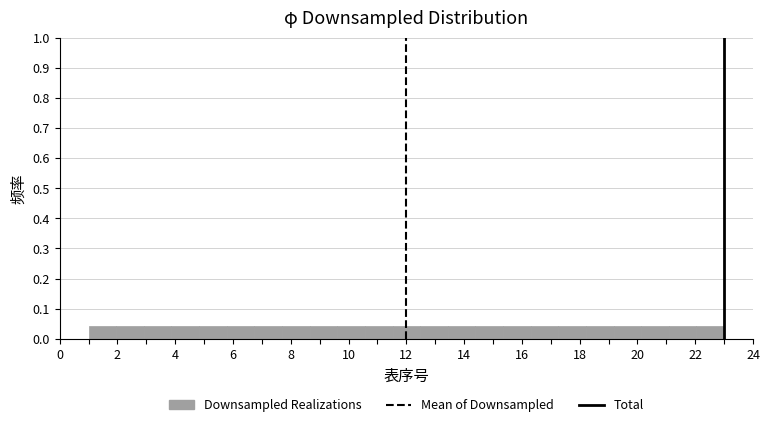

Reading left to right, transcribe this chart: for each bar, give the range it covers on the x-axis and its height. Neither the bar edges nor the heights are printed on the chart, so give them approximately, as read against the axes.

1.0 to 2.0: 0.04
2.0 to 3.0: 0.04
3.0 to 3.8: 0.04
3.8 to 4.8: 0.04
4.8 to 5.8: 0.04
5.8 to 6.8: 0.04
6.8 to 7.6: 0.04
7.6 to 8.6: 0.04
8.6 to 9.6: 0.04
9.6 to 10.6: 0.04
10.6 to 11.6: 0.04
11.6 to 12.4: 0.04
12.4 to 13.4: 0.04
13.4 to 14.4: 0.04
14.4 to 15.4: 0.04
15.4 to 16.4: 0.04
16.4 to 17.2: 0.04
17.2 to 18.2: 0.04
18.2 to 19.2: 0.04
19.2 to 20.2: 0.04
20.2 to 21.0: 0.04
21.0 to 22.0: 0.04
22.0 to 23.0: 0.04